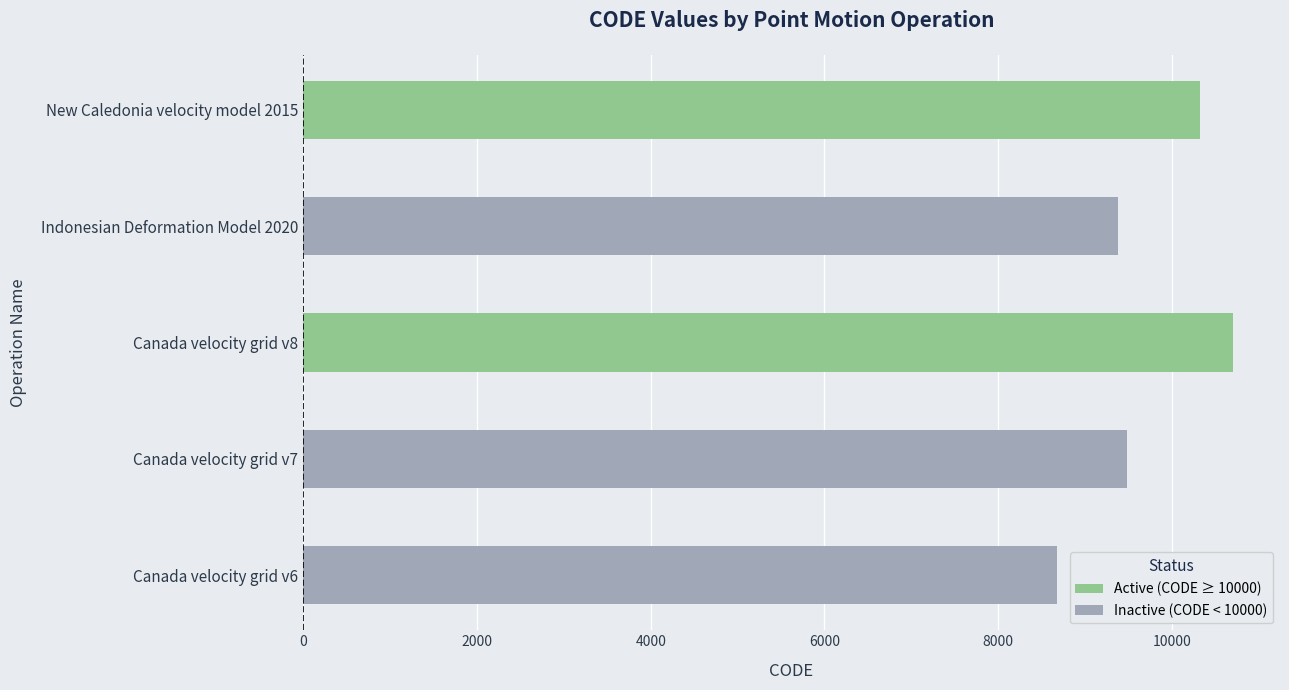

Read the value at Canada velocity grid v7.

9483